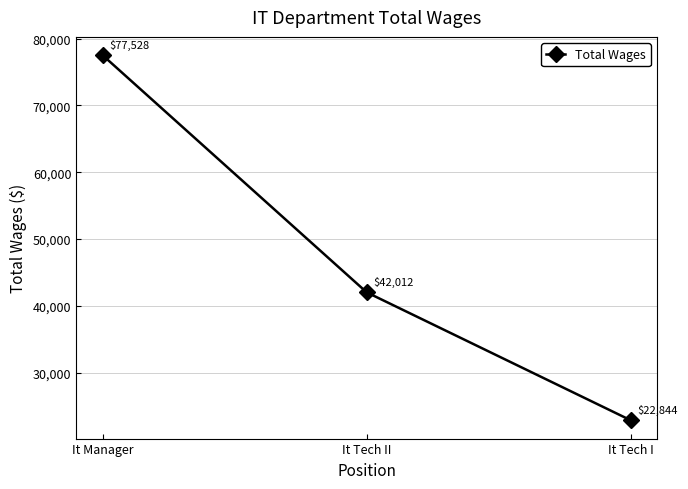

How many lines are shown in the chart?

1